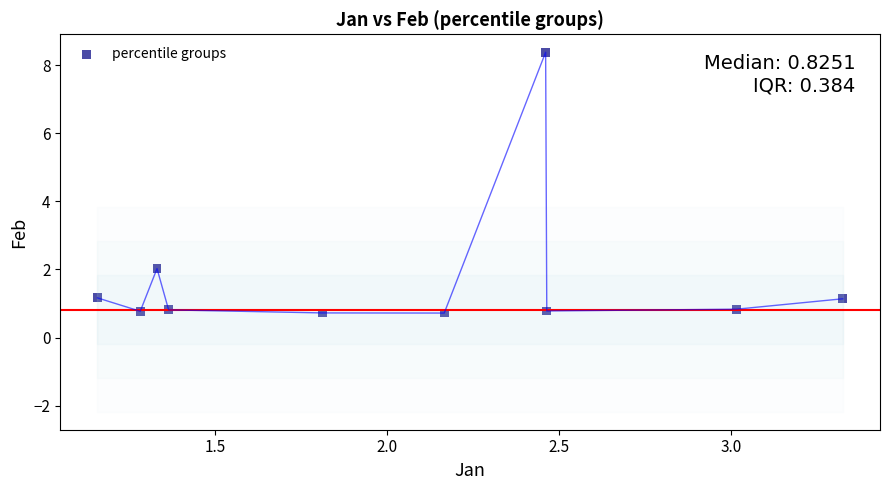

What Y value in the scatter plot is closest to 4?

2.0